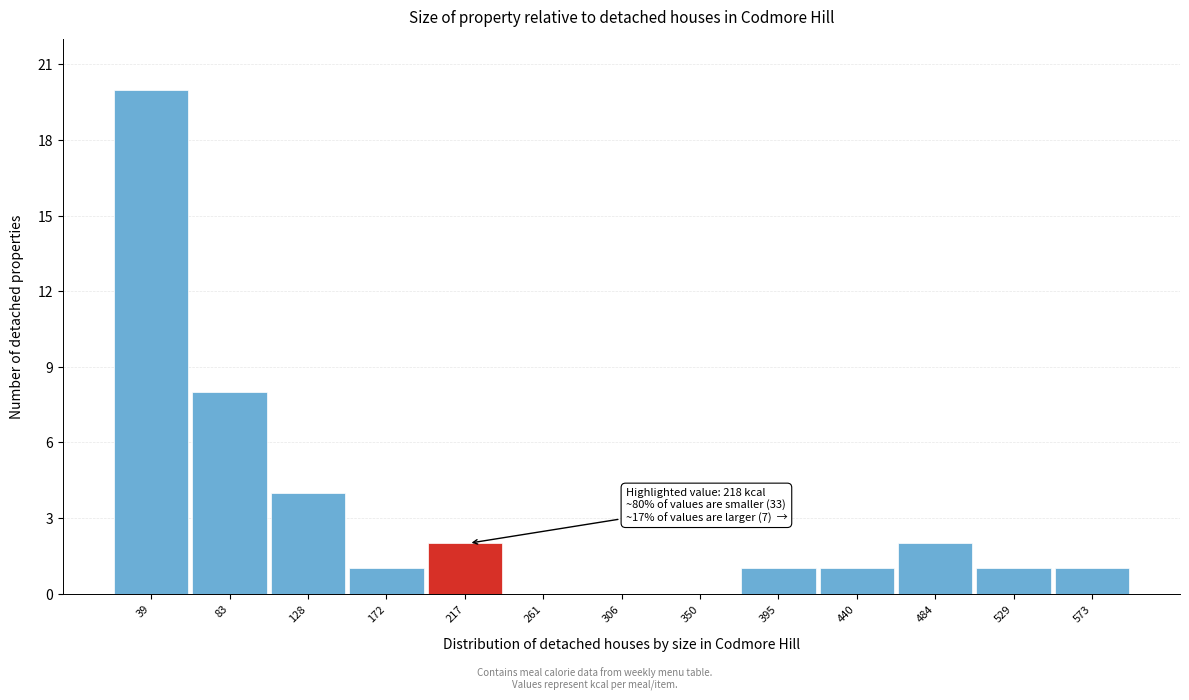

Reading right to left, list all the values displayed in this chart.

573=1	529=1	484=2	440=1	395=1	350=0	306=0	261=0	217=2	172=1	128=4	83=8	39=20